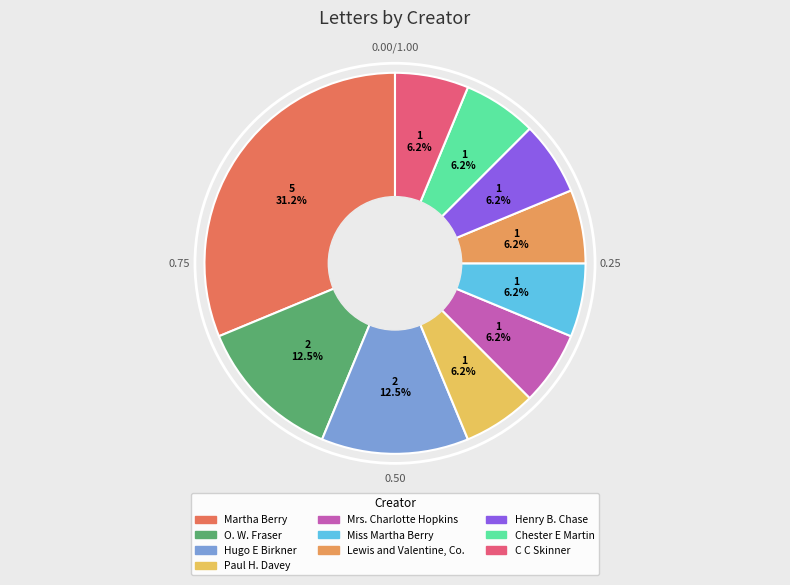

Count the number of slices in the pie.

10